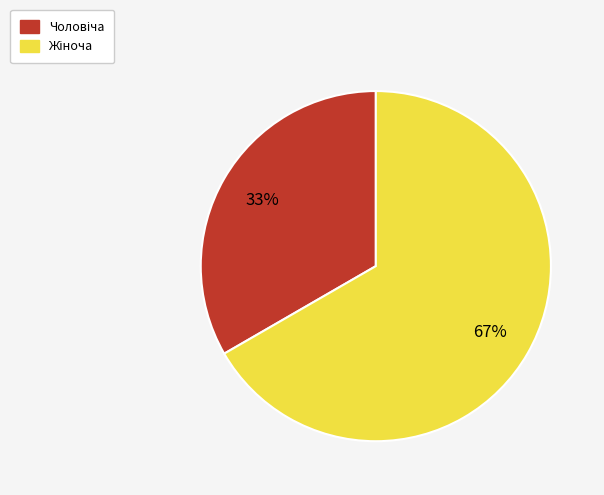

To the nearest percent, what is the average slice percentage?

50%